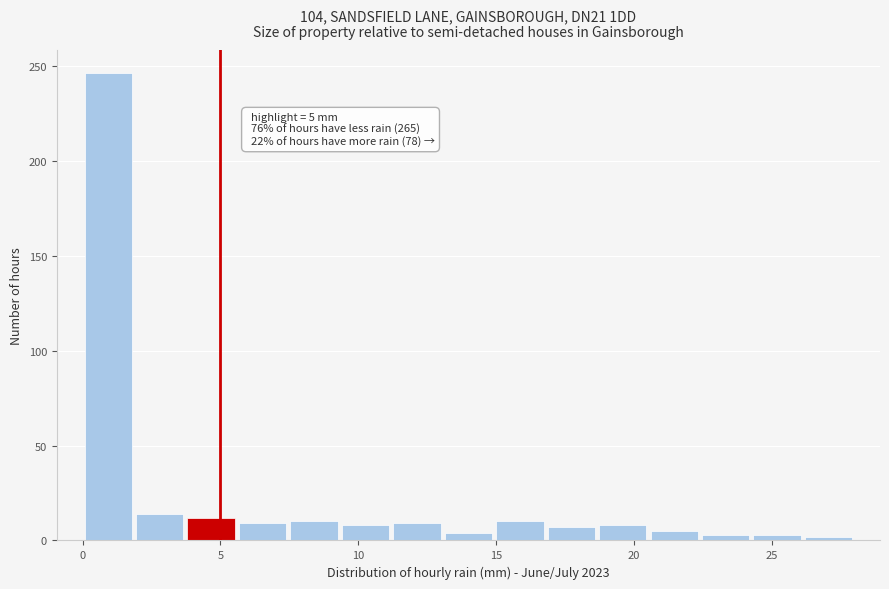

Around what value on the x-axis is the tallest bar? Give the approximate position of its centre, as read against the axis.

1.0